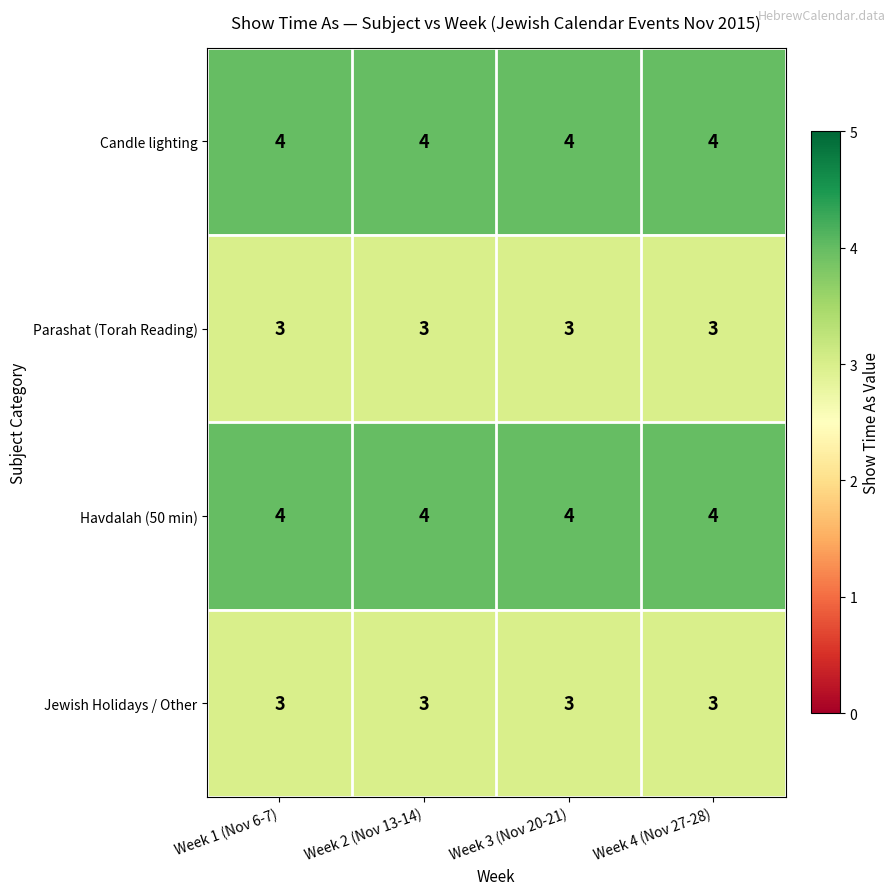

At how many categories does at least one series exceed 3?

4